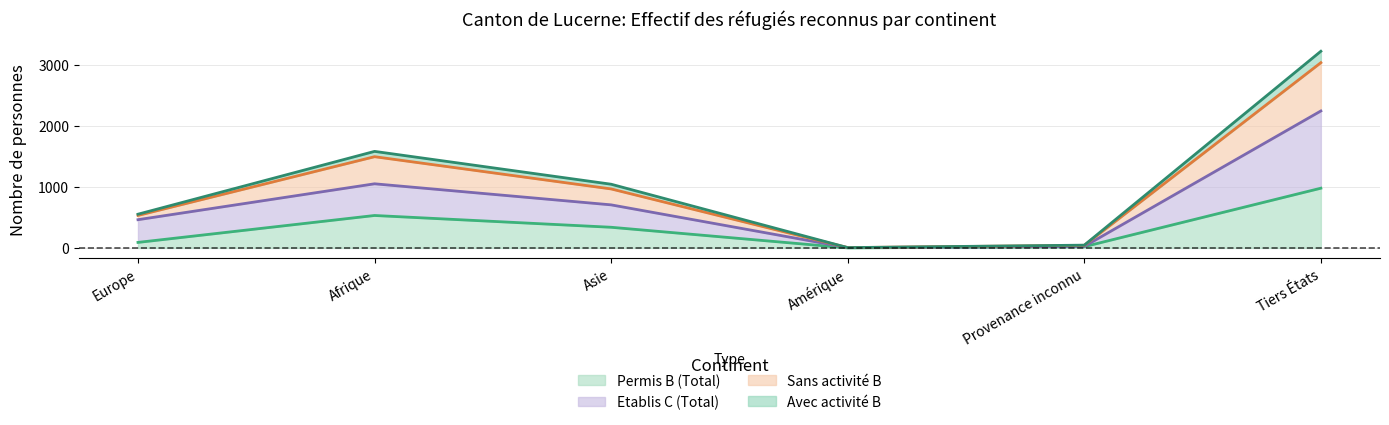

At which category is the sum across all series the highest?

Tiers États